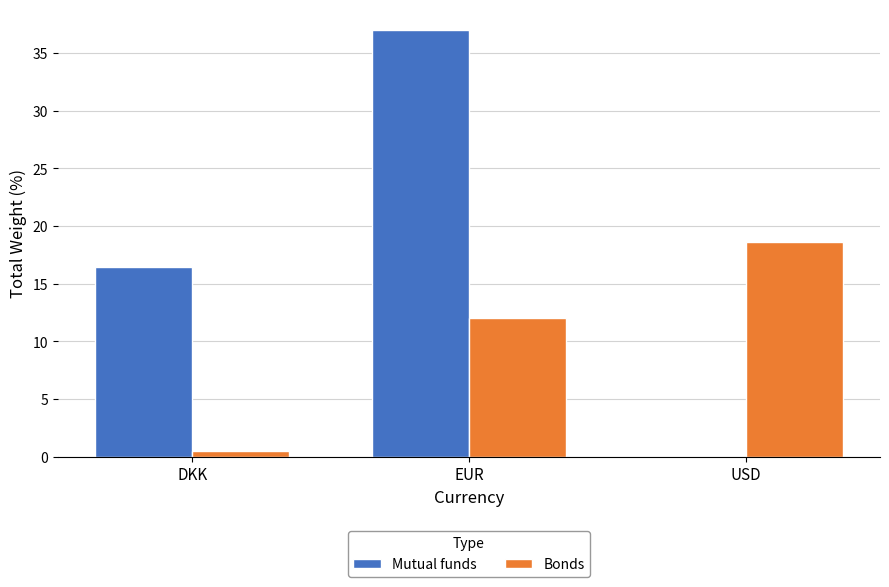

Reading left to right, transcribe all the data shown in this chart.

Mutual funds: DKK=16.5	EUR=36.9	USD=0.0
Bonds: DKK=0.5	EUR=12.0	USD=18.6